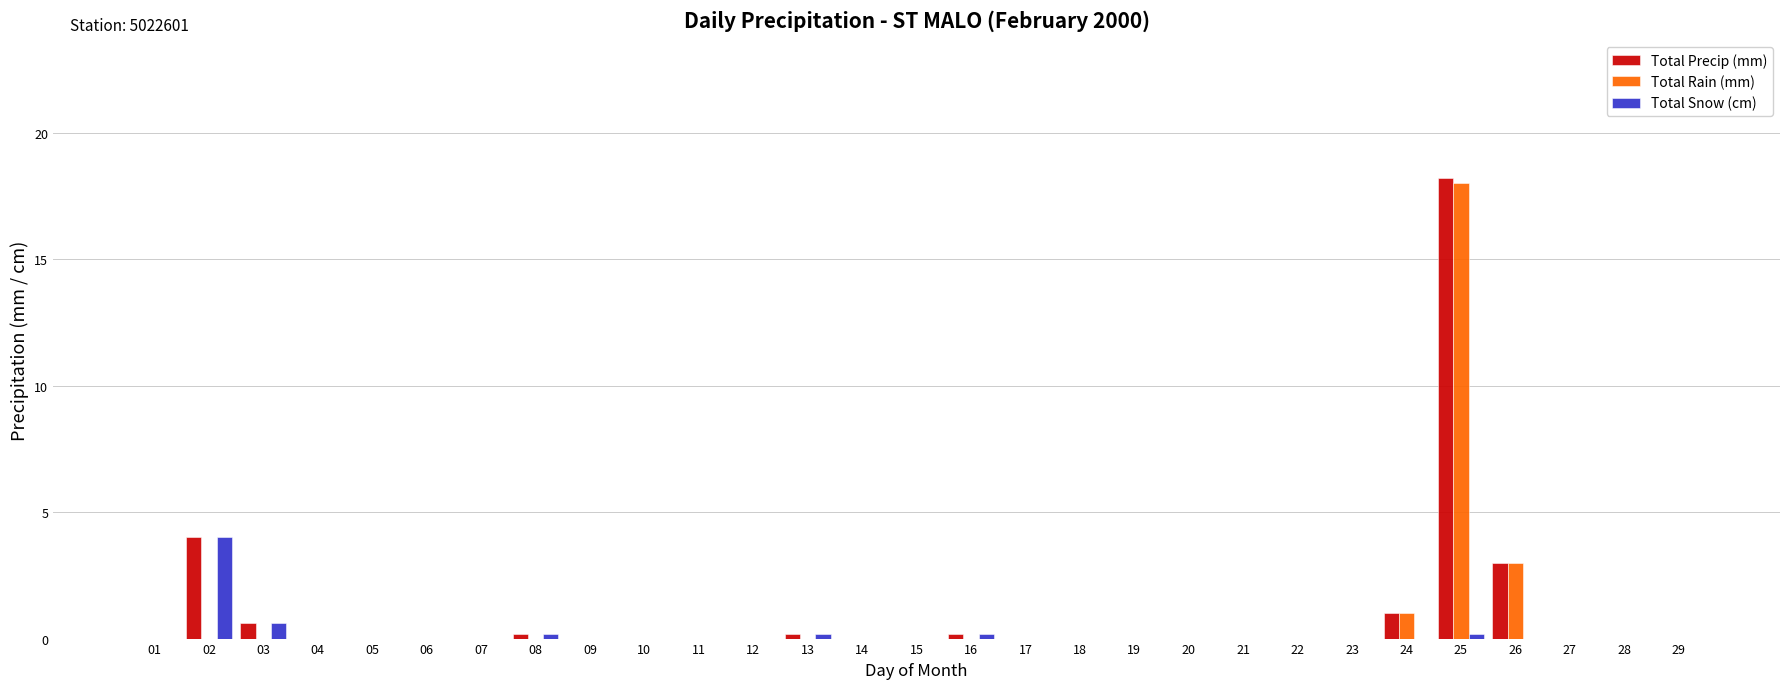

At which label is Total Rain (mm) closest to 9?

26